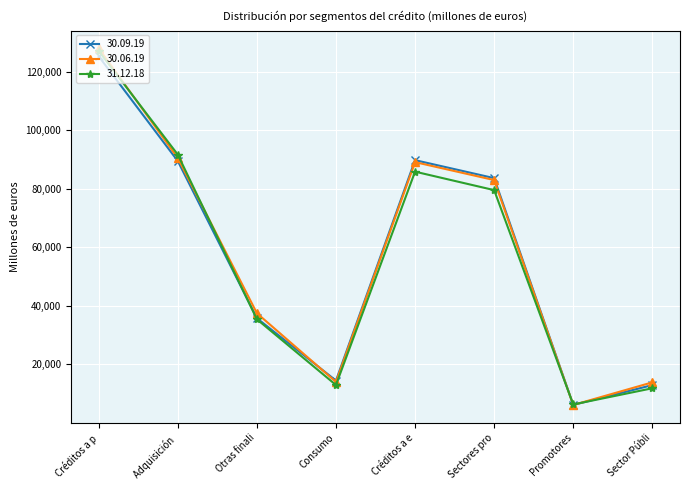

What is the spread (max minus min) of values at Créditos a e?

3932